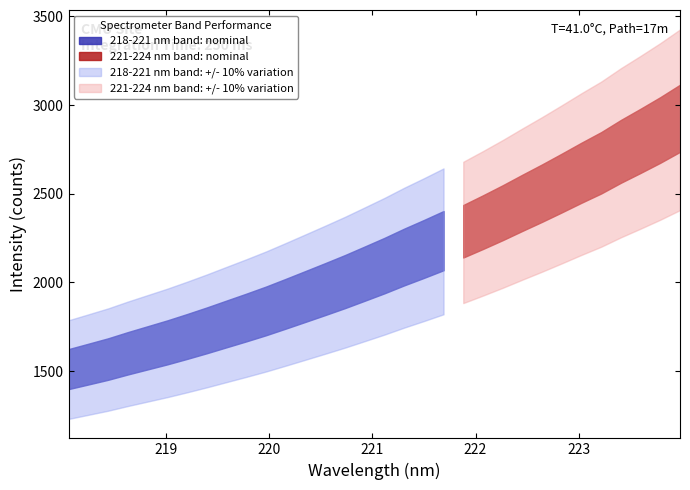

Between 1 and 4, which series saw the biggest shift?

221-224 nm band